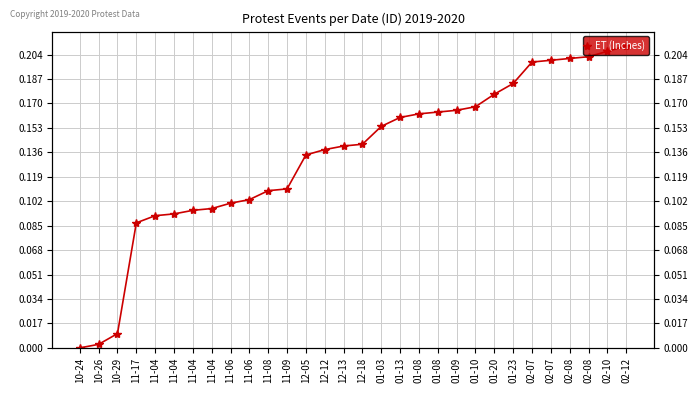

At which category does the chart reach its minimum across all series?

10-24